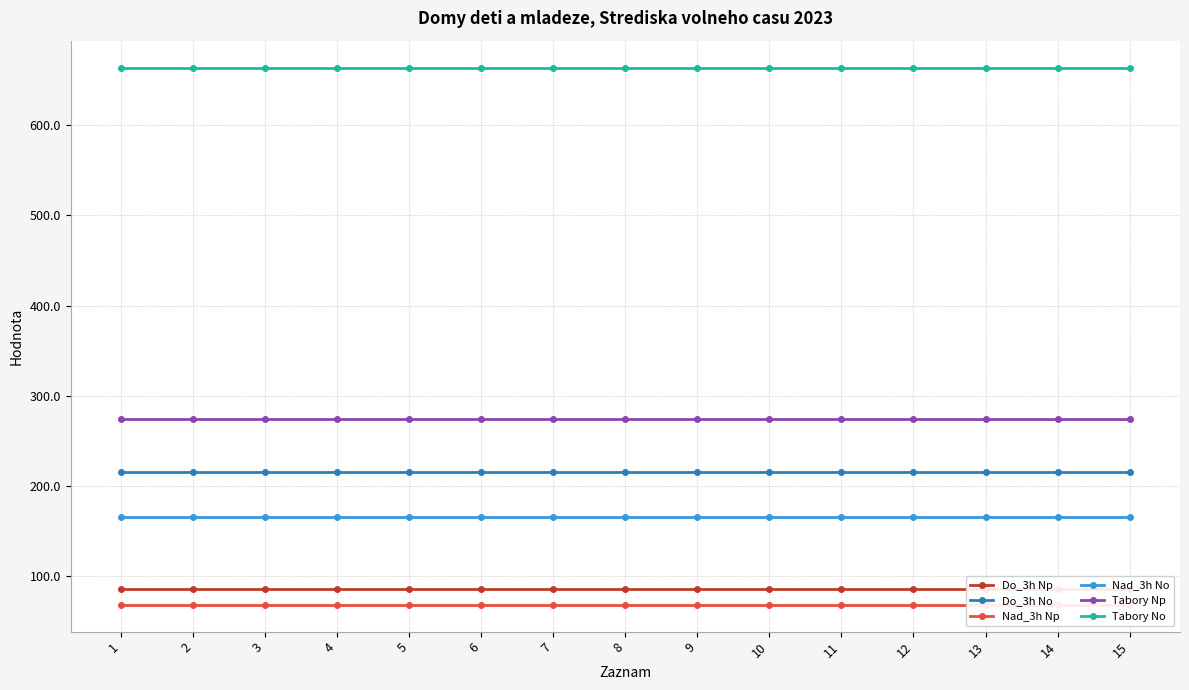

How many distinct data groups are displayed?

6